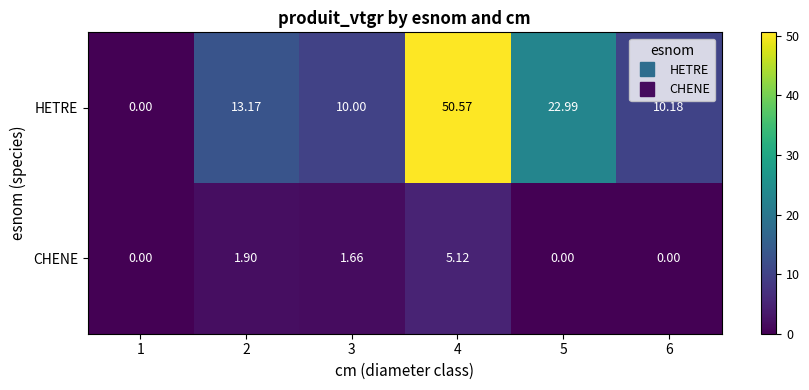

List the series in order of their peak value, lowest first.

CHENE, HETRE